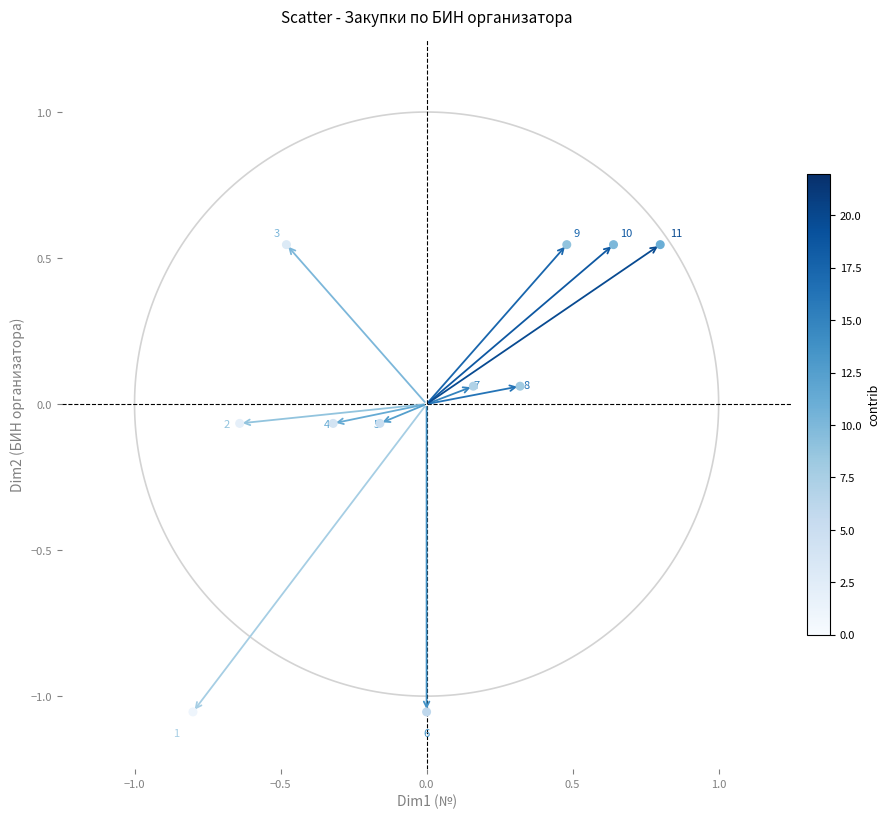

What is the range of Y values (max minus min)?

1.6